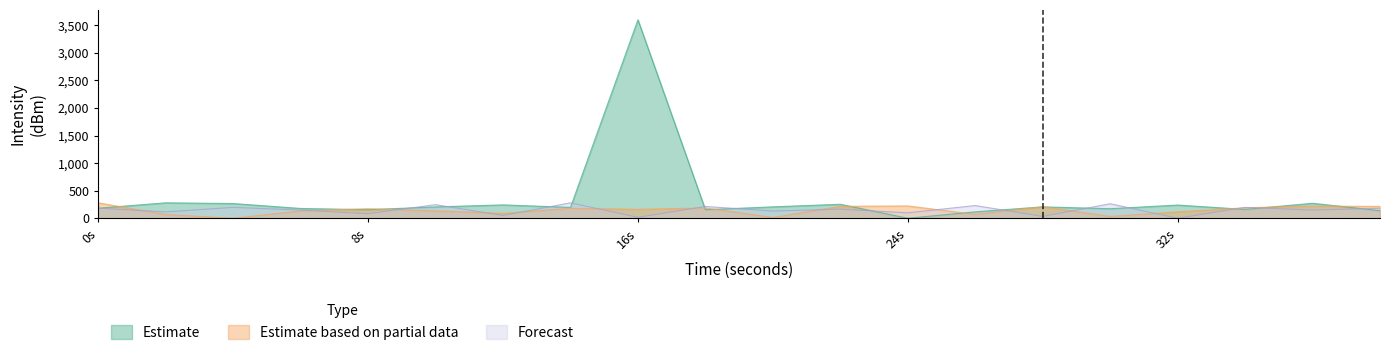

At which category is the sum across all series the highest?

16s